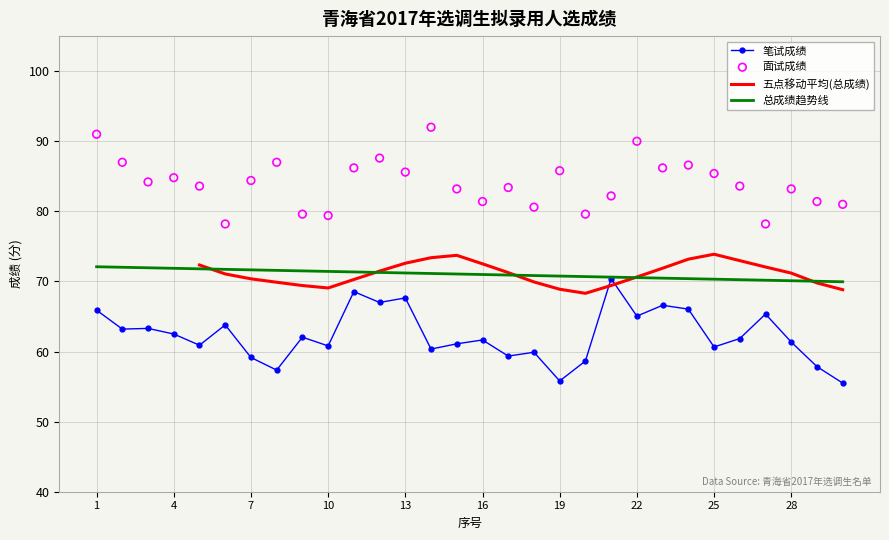

Which series has the largest total across all categories?

面试成绩